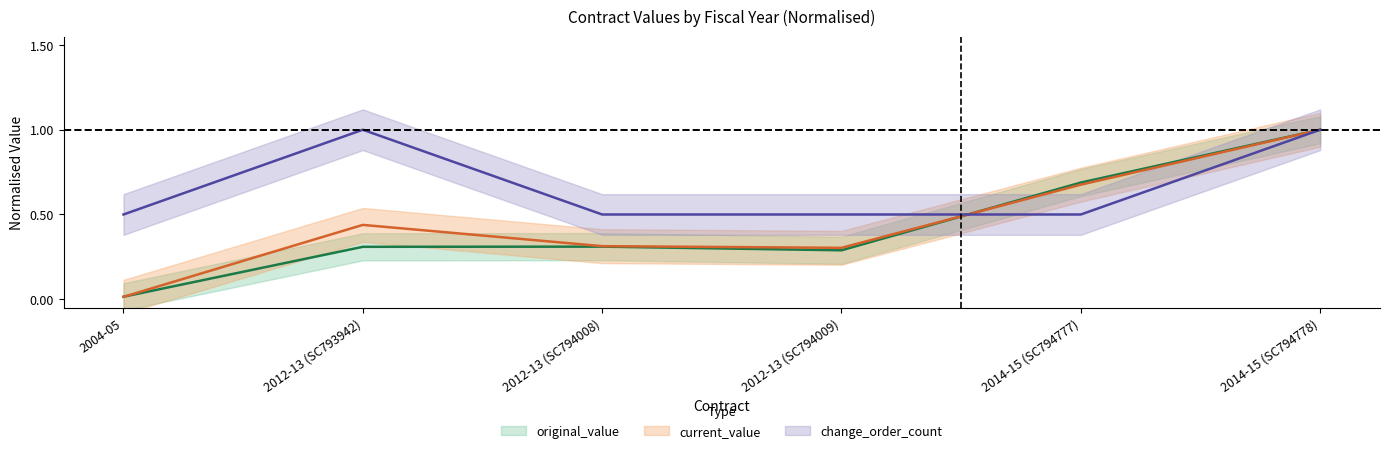

Reading left to right, what are all the values shown in this chart?

original_value: 2004-05=0.0	2012-13 (SC793942)=0.3	2012-13 (SC794008)=0.3	2012-13 (SC794009)=0.3	2014-15 (SC794777)=0.7	2014-15 (SC794778)=1.0
current_value: 2004-05=0.0	2012-13 (SC793942)=0.4	2012-13 (SC794008)=0.3	2012-13 (SC794009)=0.3	2014-15 (SC794777)=0.7	2014-15 (SC794778)=1.0
change_order_count: 2004-05=0.5	2012-13 (SC793942)=1.0	2012-13 (SC794008)=0.5	2012-13 (SC794009)=0.5	2014-15 (SC794777)=0.5	2014-15 (SC794778)=1.0